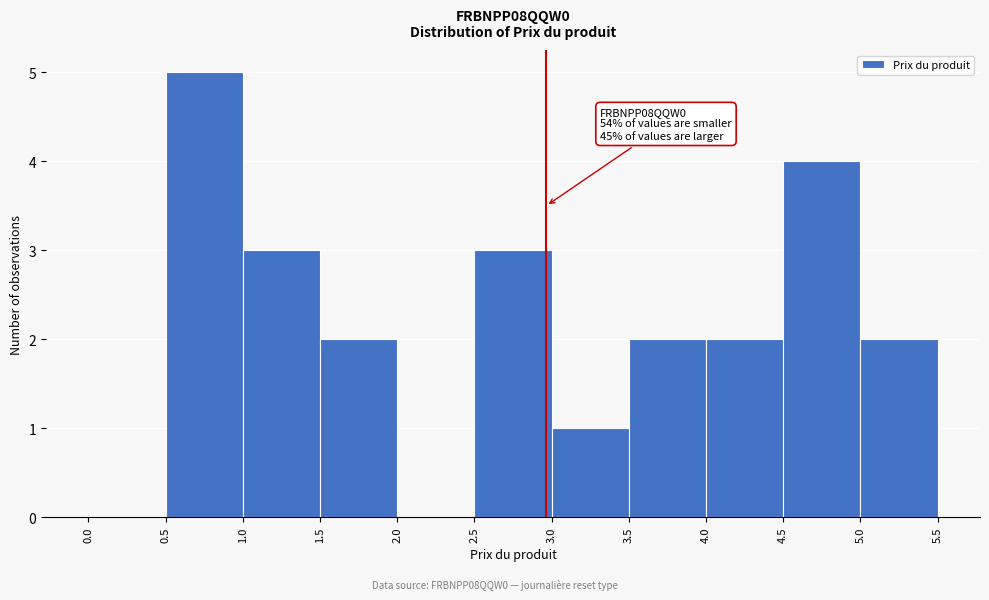

Which range on the x-axis has the tallest bar?

0.5 to 1.0